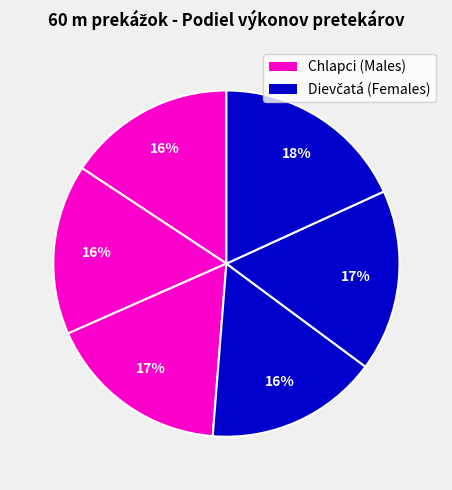

Does any single category account for the majority?

No